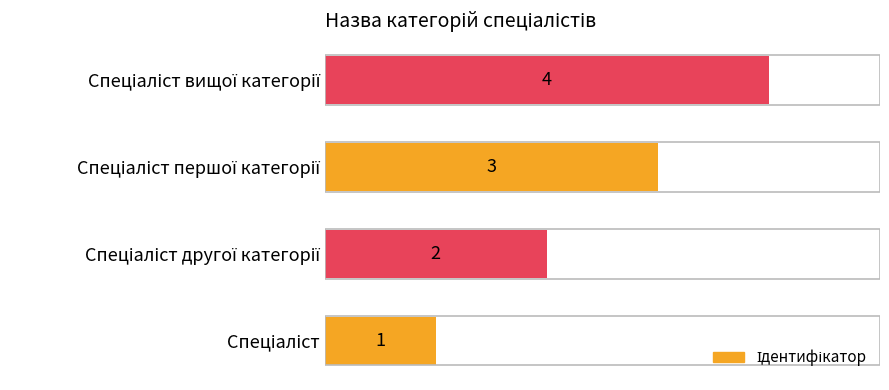

What is the minimum value shown in the chart?

1